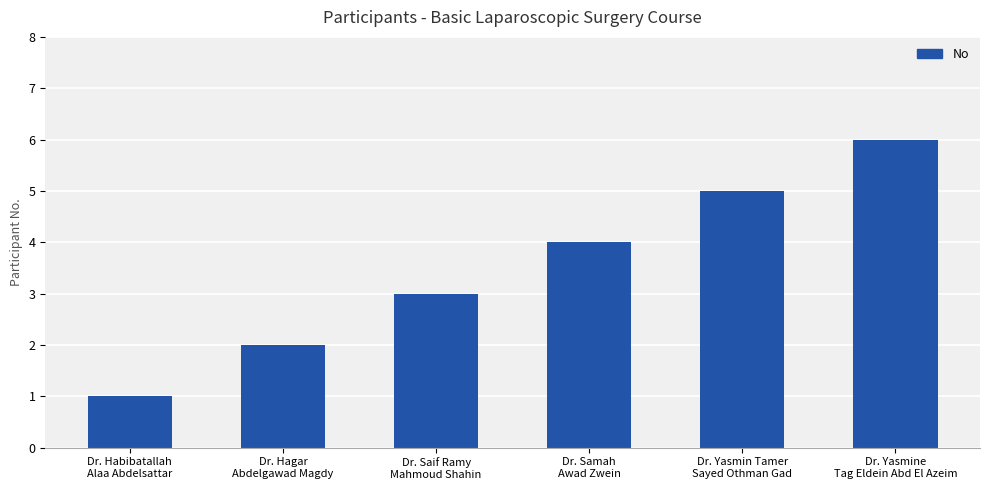

What is the difference between the maximum and second lowest values?

4